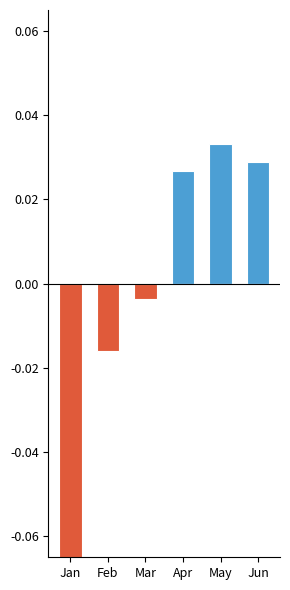

How many series are shown in this chart?

2